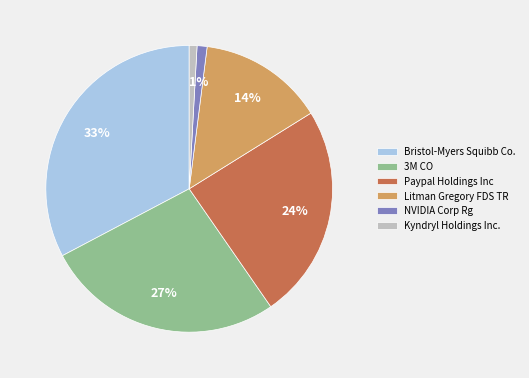

What is the largest slice in the pie chart?

Bristol-Myers Squibb Co.